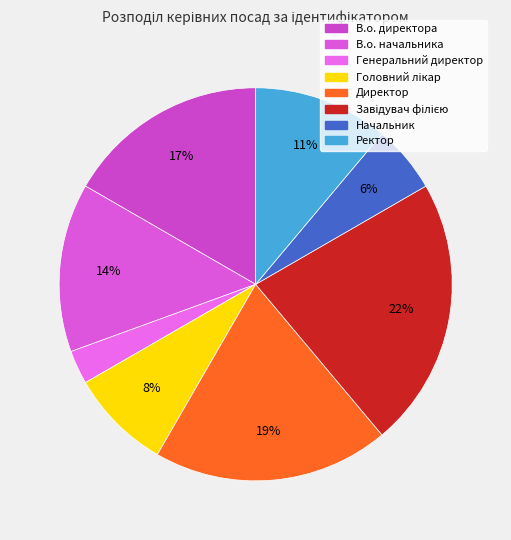

Which category has the biggest portion of the pie?

Завідувач філією